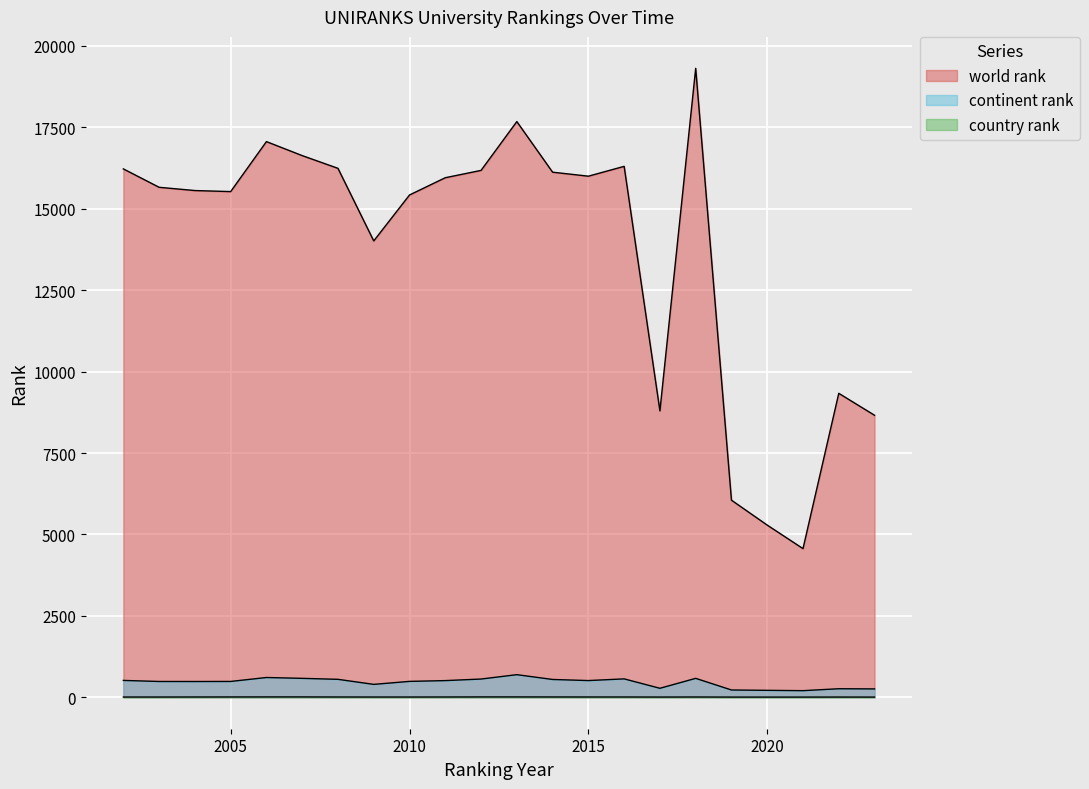

Which series has the largest range (max minus min)?

world rank